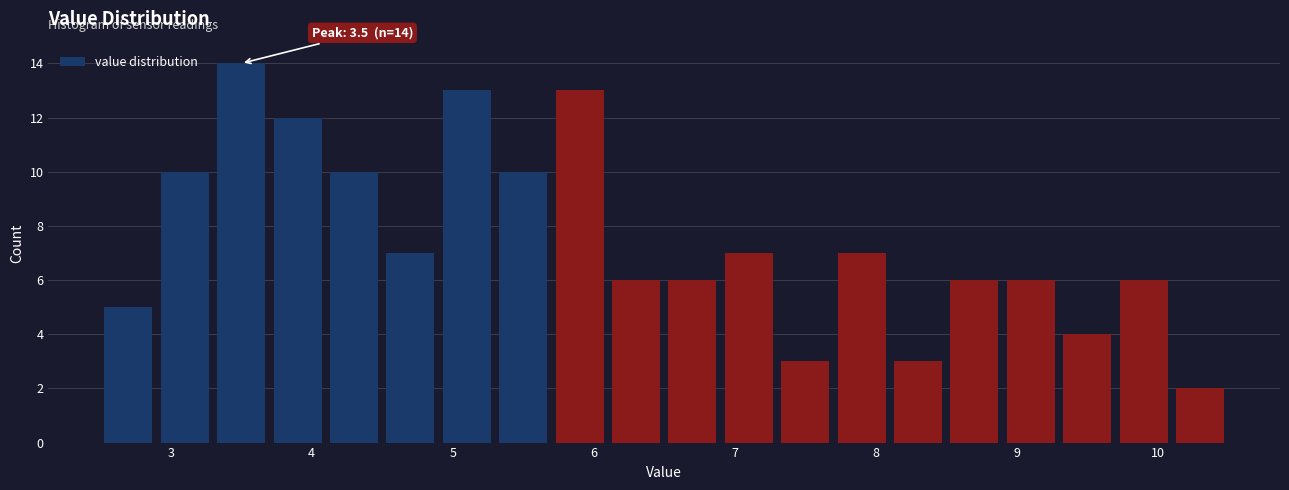

Over which range of the x-axis is the bar tallest?

3.3 to 3.7